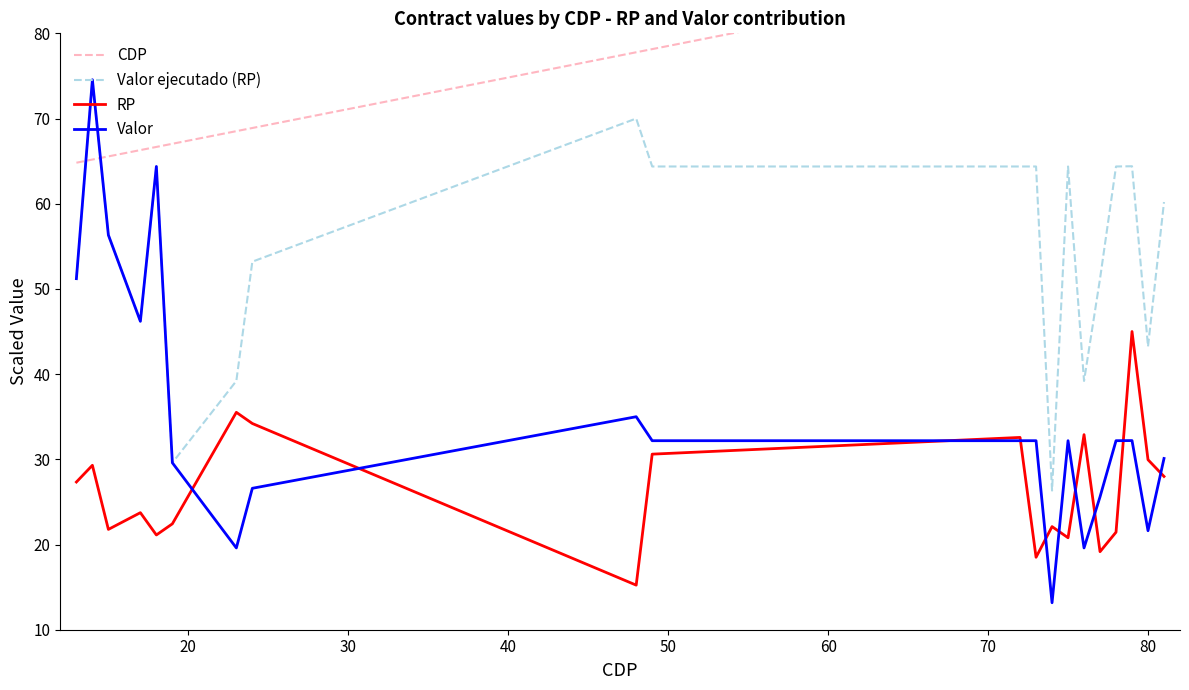

True or false: Valor ejecutado (RP) and RP cross at least once.

False